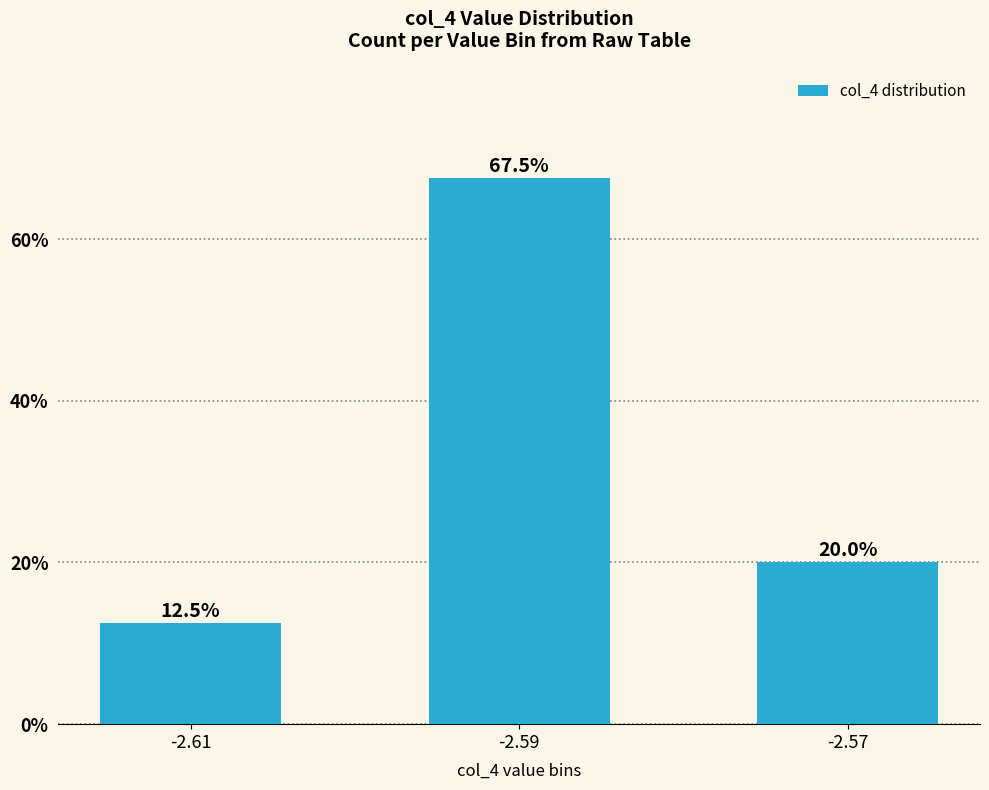

What is the value of the 1st bar from the left?

12.5